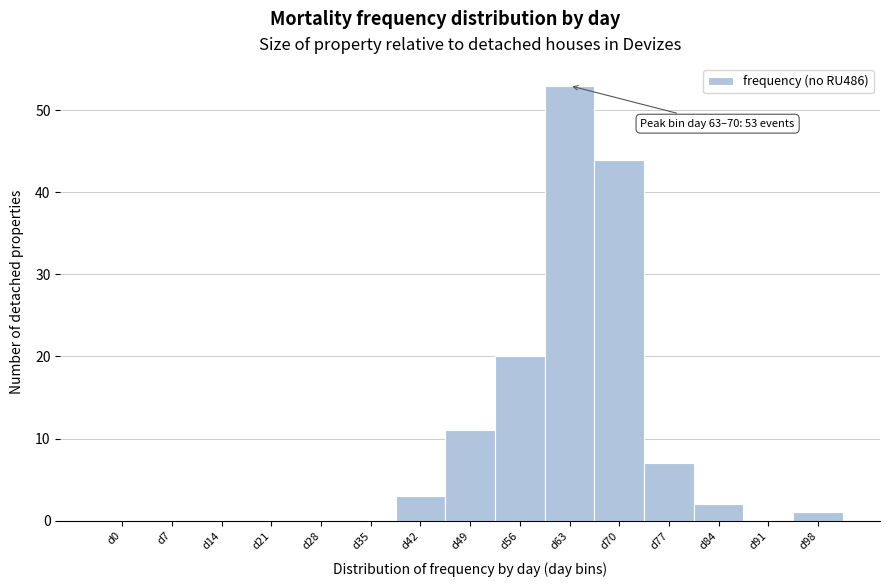

Reading left to right, transcribe all the data shown in this chart.

d0=0	d7=0	d14=0	d21=0	d28=0	d35=0	d42=3	d49=11	d56=20	d63=53	d70=44	d77=7	d84=2	d91=0	d98=1